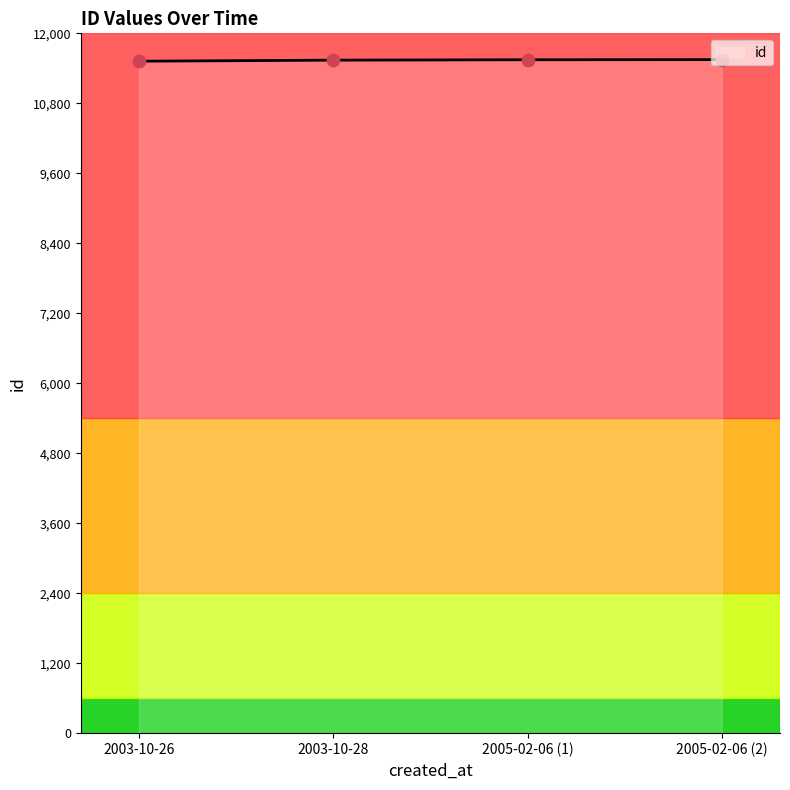

What is the ratio of the value at 2005-02-06 (1) to the value at 2005-02-06 (2)?

1.0